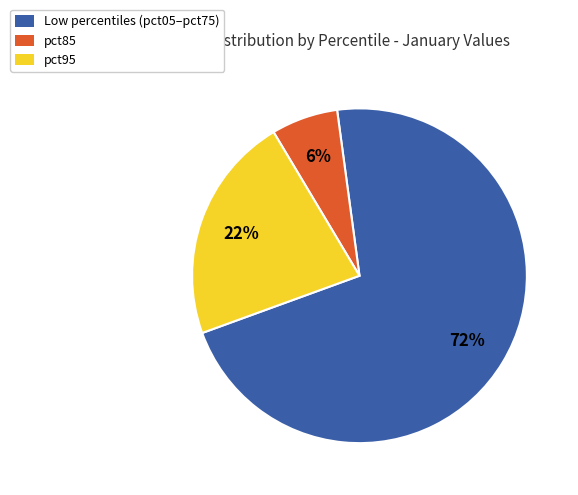

Is the sum of pct95 and Low percentiles (pct05–pct75) greater than half?

Yes